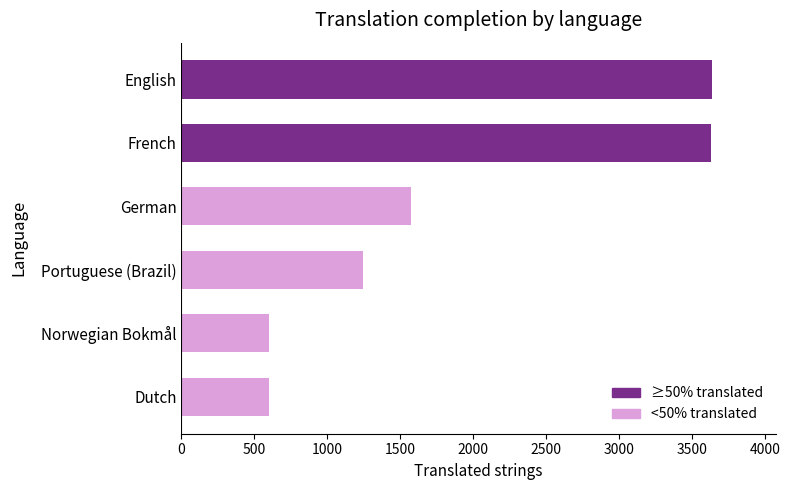

What is the maximum value shown in the chart?

3637